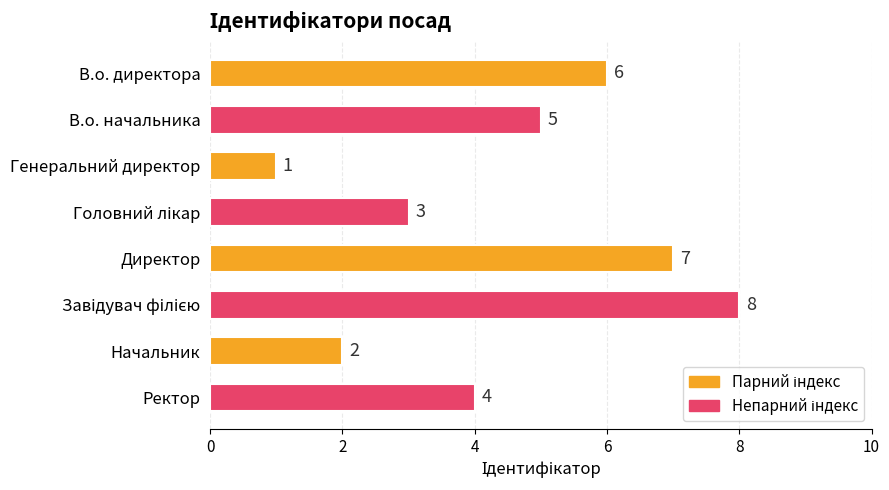

What is the difference between the maximum and minimum values?

7